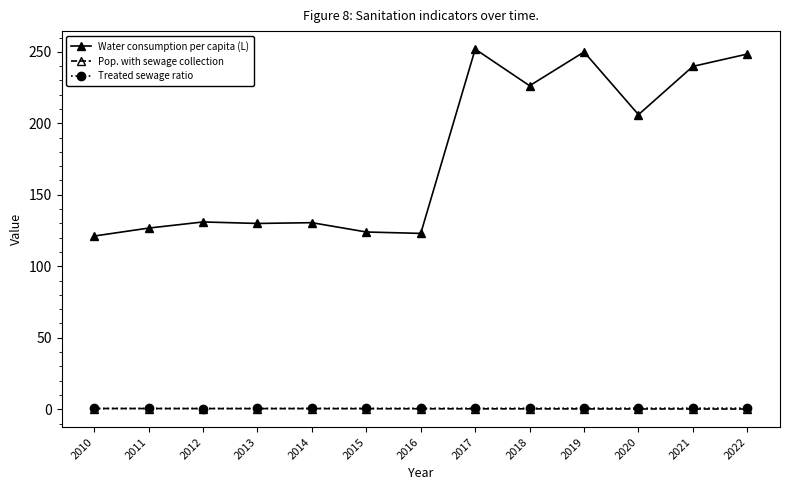

Which series has the widest spread of values?

Water consumption per capita (L)